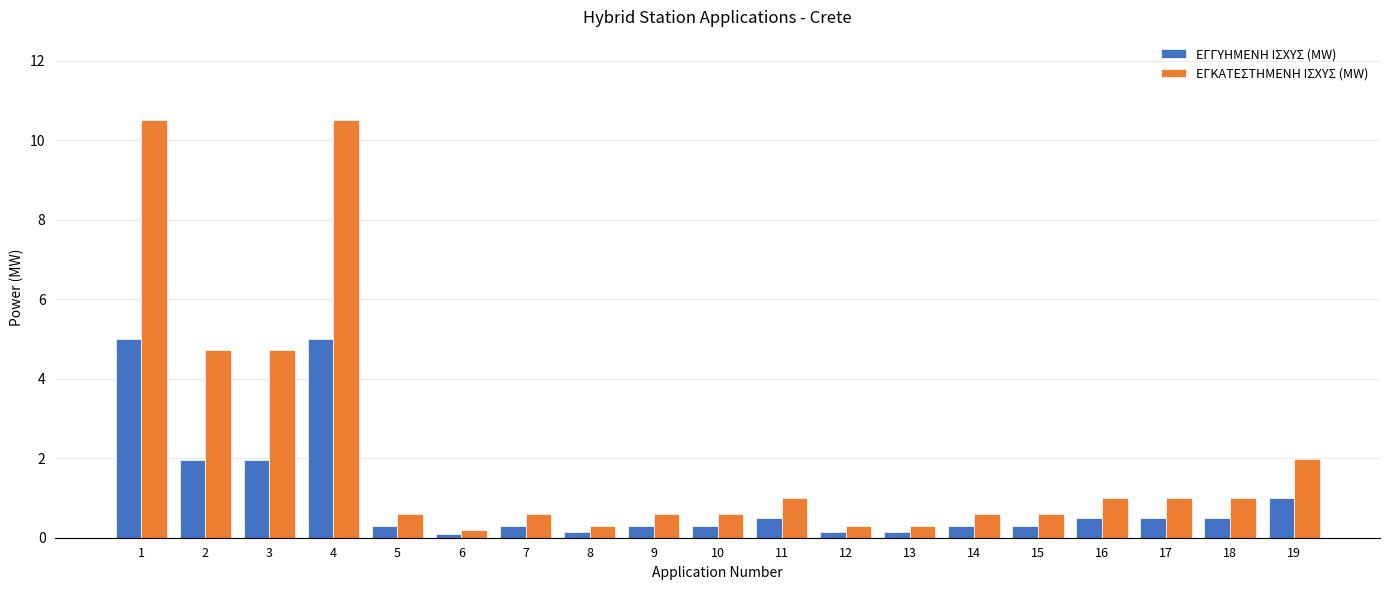

What is the difference between the ΕΓΚΑΤΕΣΤΗΜΕΝΗ ΙΣΧΥΣ (MW) values at 1 and 6?

10.3